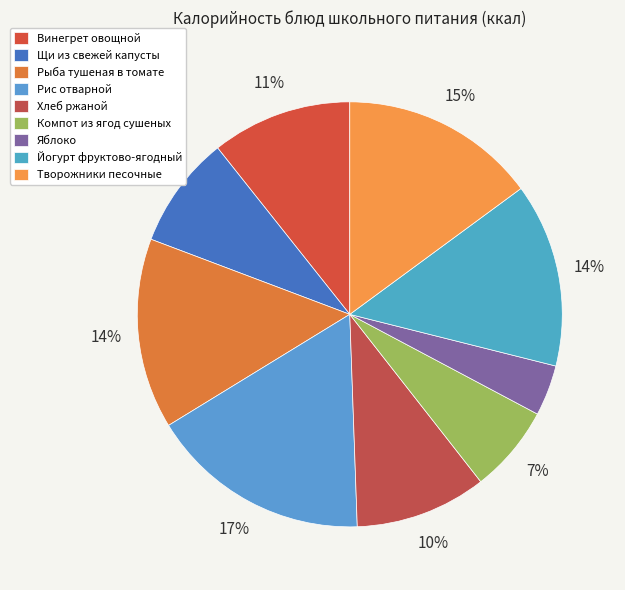

To the nearest percent, what portion does Творожники песочные represent?

15%